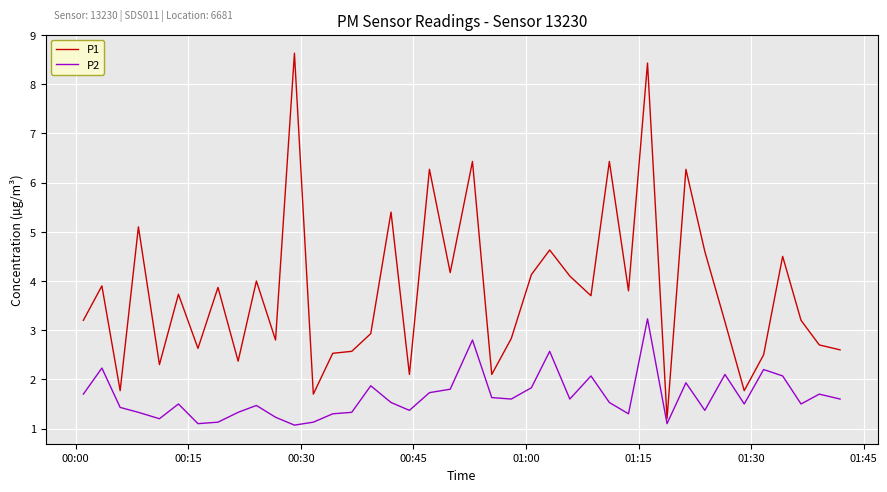

What is the difference between the maximum and minimum values in the P1 series?

7.4